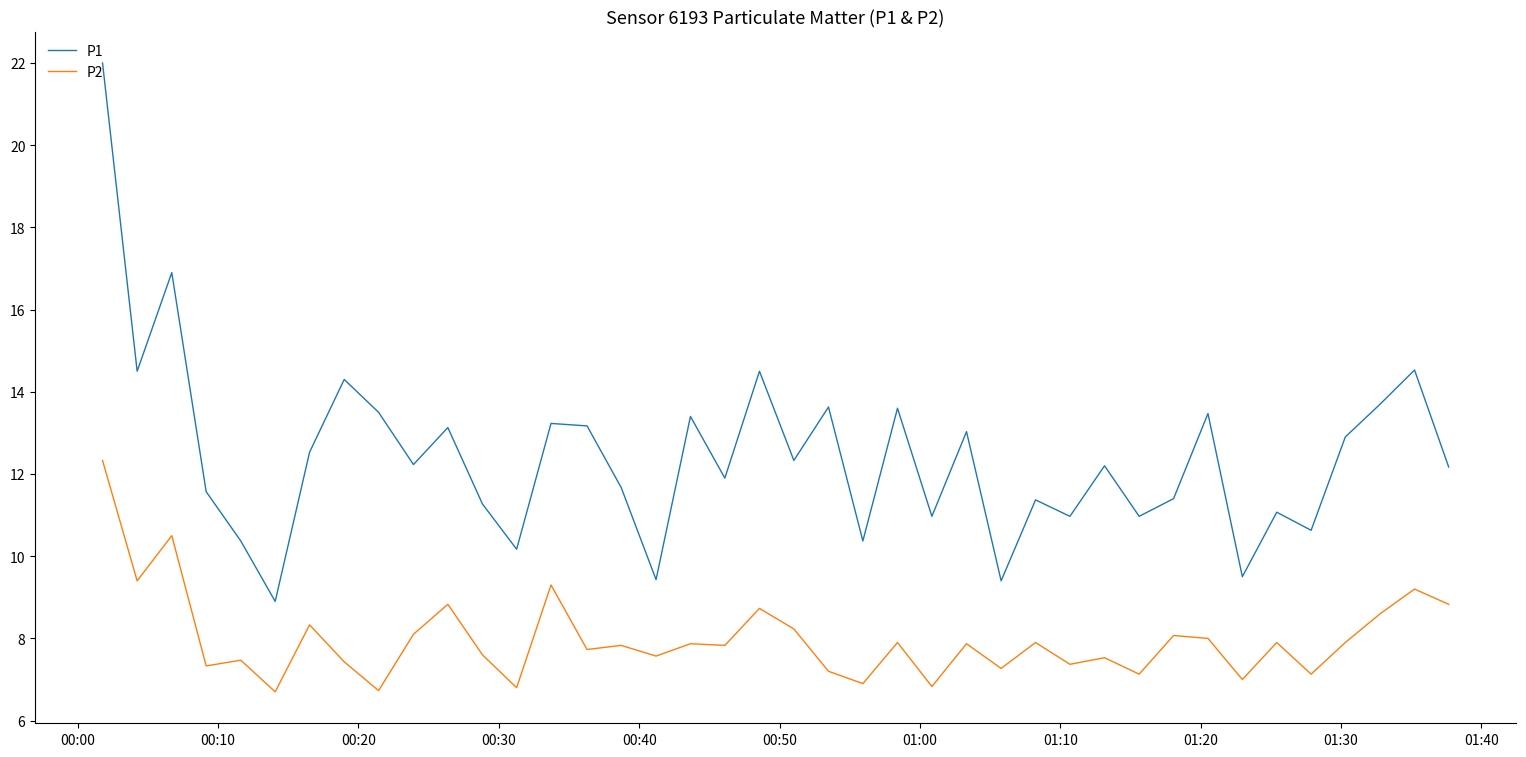

What is the smallest value displayed?

6.7